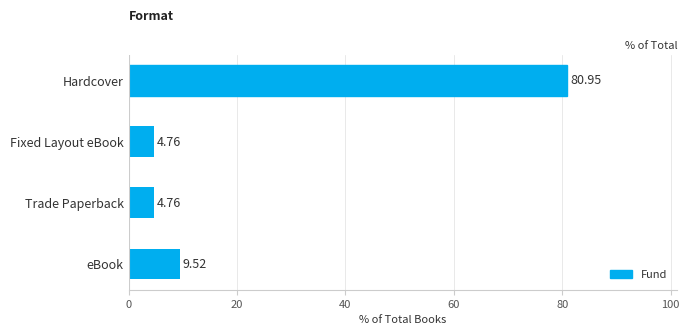

What is the sum of all values?

100.0